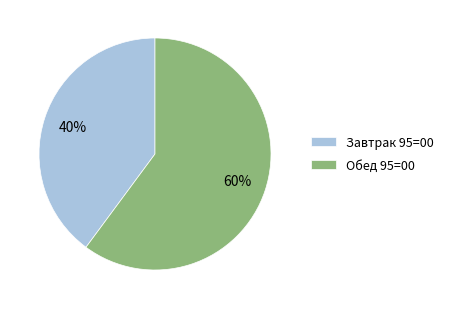

What percentage is the Завтрак 95=00 slice, to the nearest percent?

40%